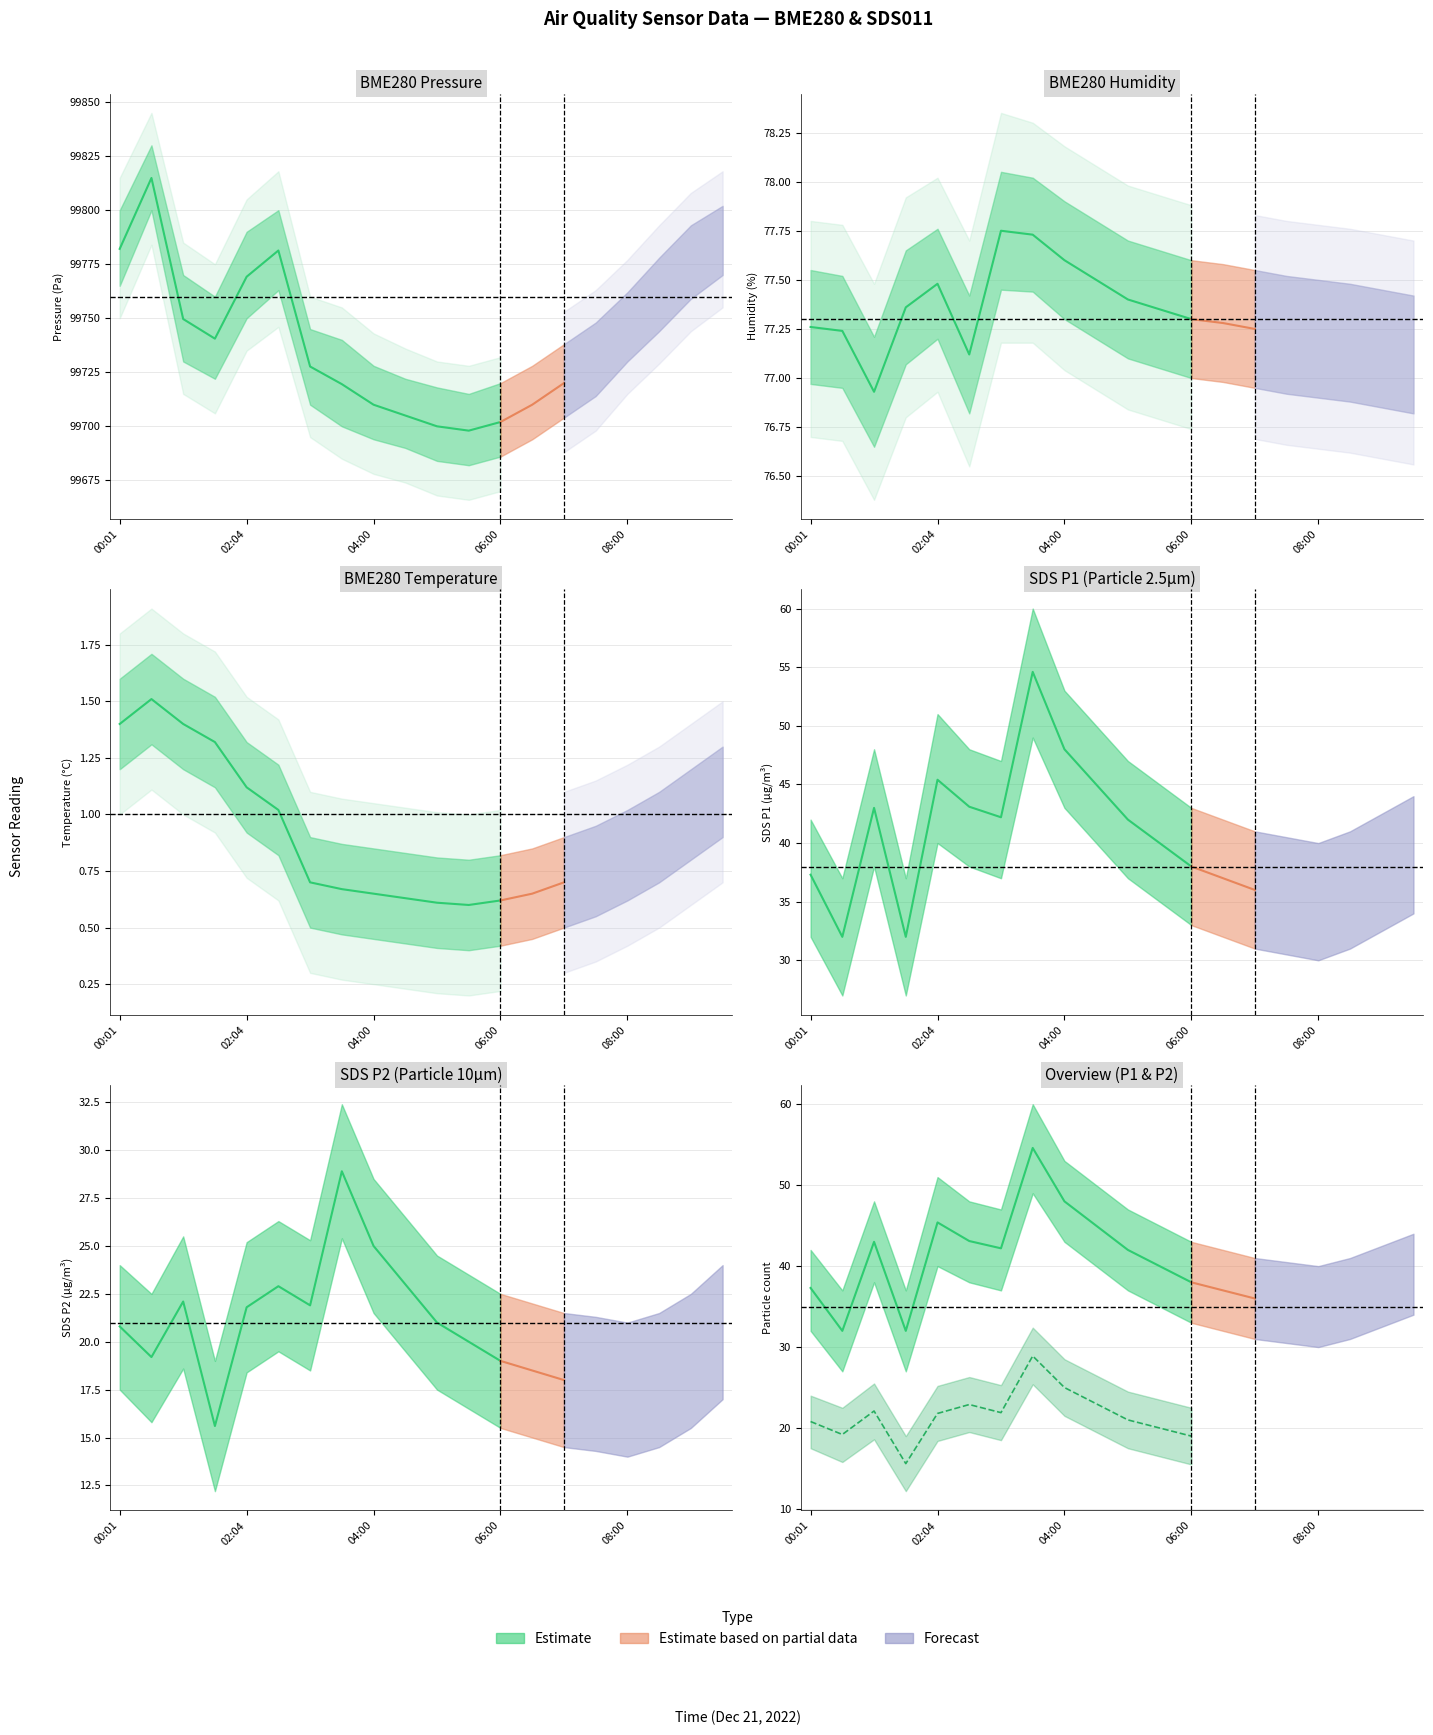

What is the total value across all series at 07:00?

99851.9